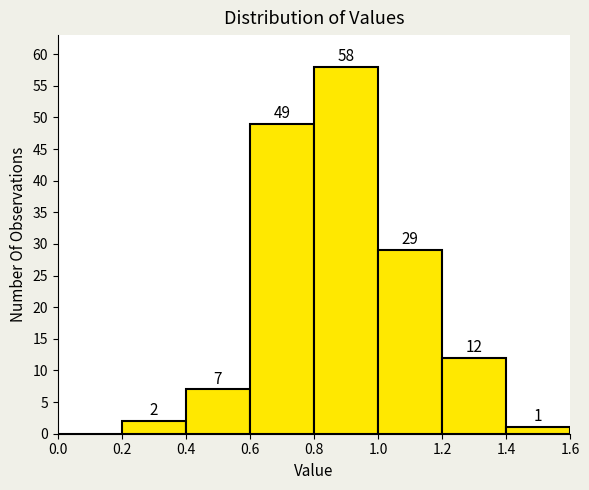

Which range on the x-axis has the tallest bar?

0.8 to 1.0